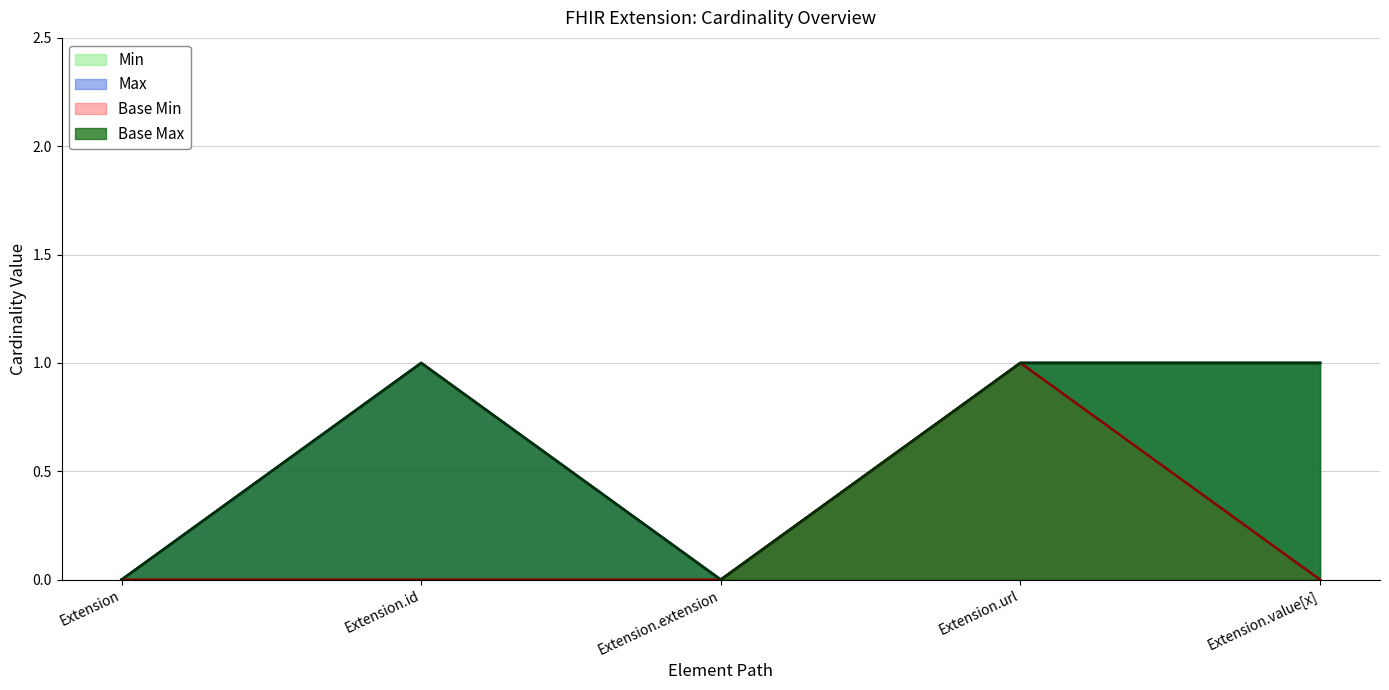

How many distinct data groups are displayed?

4